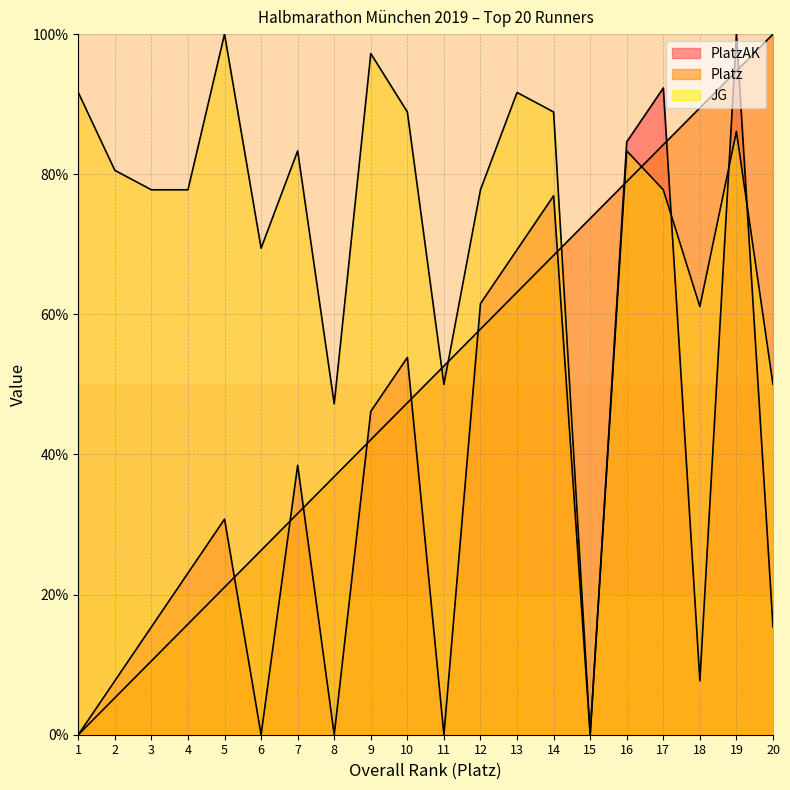

How many distinct data groups are displayed?

3